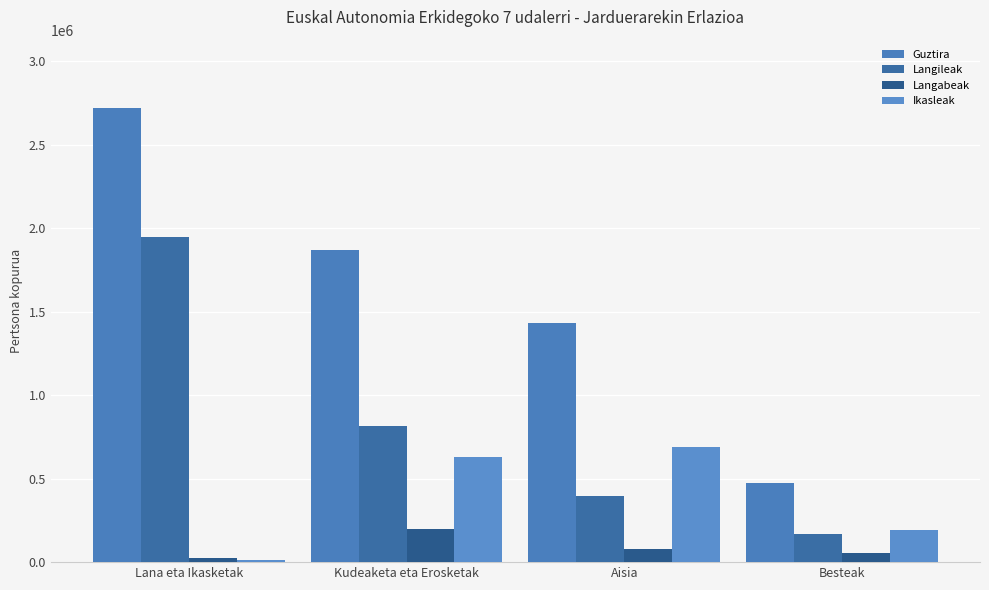

What is the difference between the highest and lowest values at Lana eta Ikasketak?

2707602